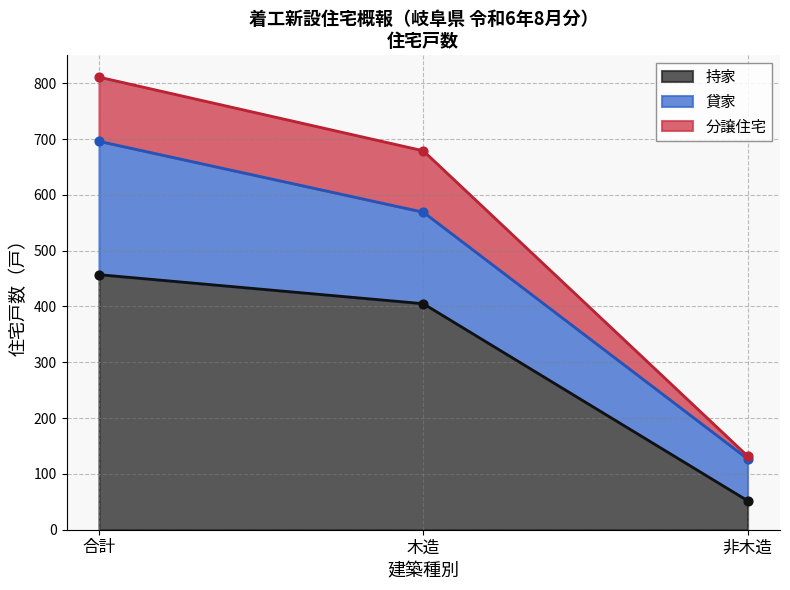

Which series has the largest total across all categories?

持家（木造）